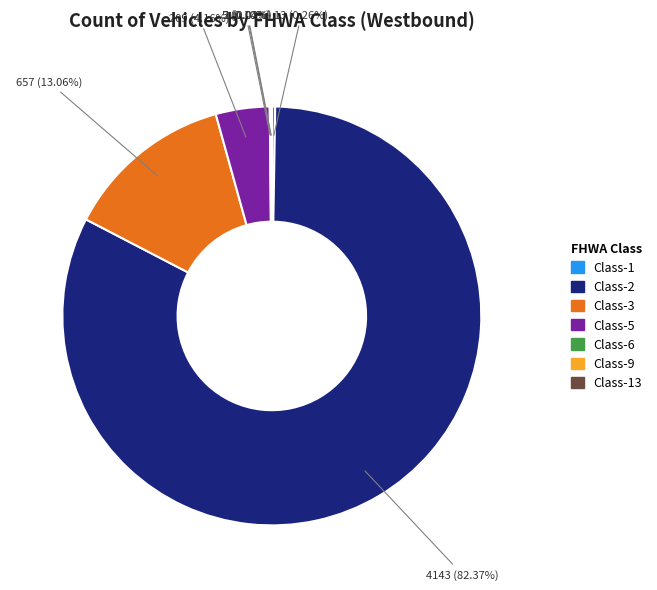

Is there a majority slice in this chart?

Yes